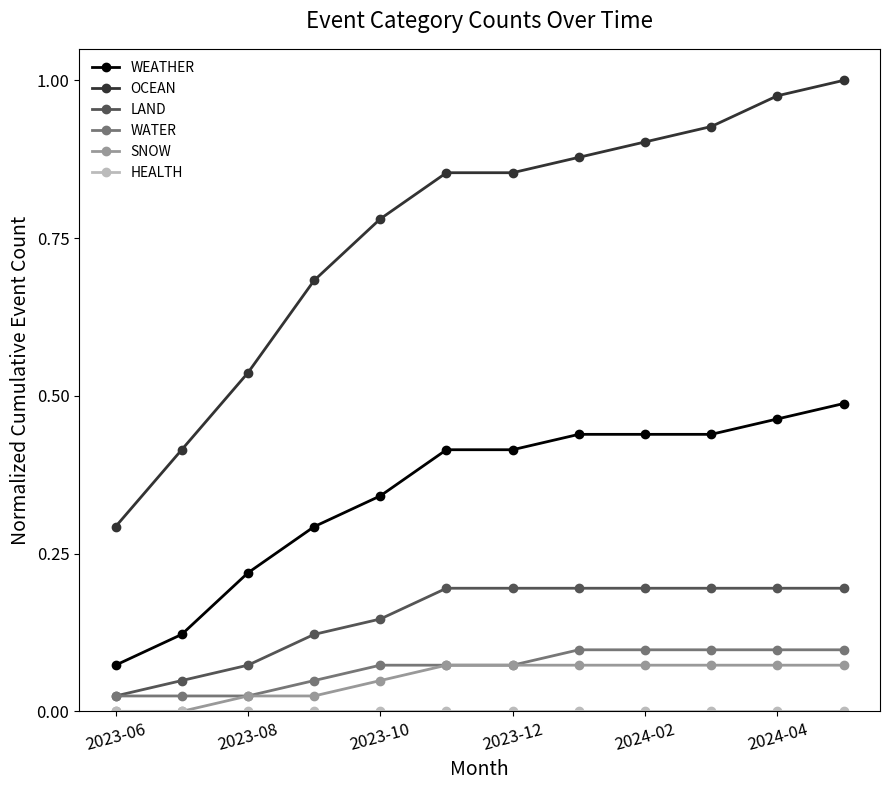

Which series has the widest spread of values?

OCEAN